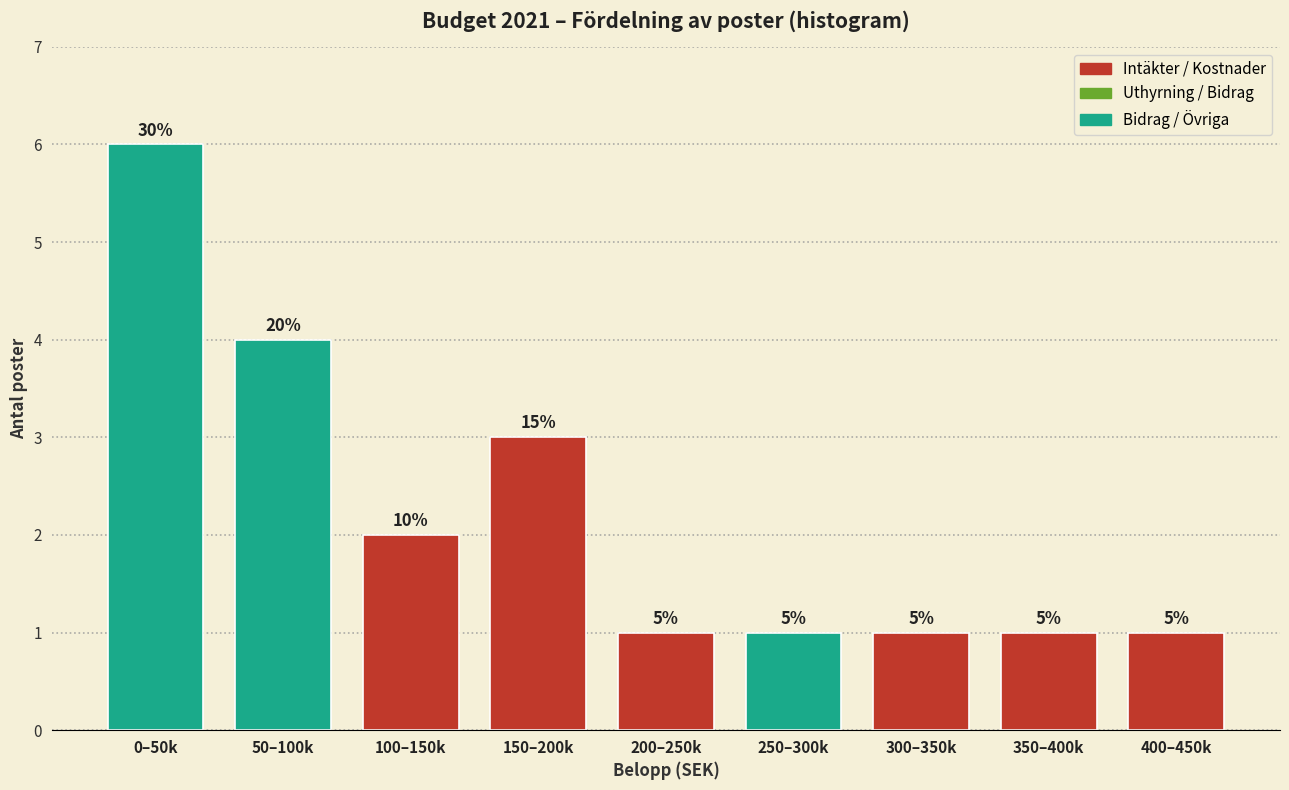

Are the bars horizontal?

No